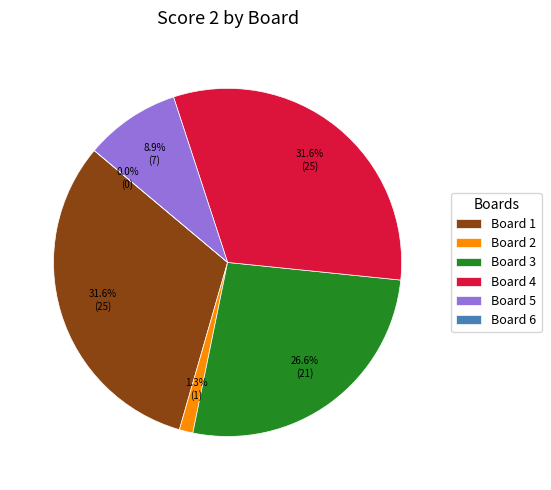

Rank the categories by value from highest to lowest.

Board 1, Board 4, Board 3, Board 5, Board 2, Board 6